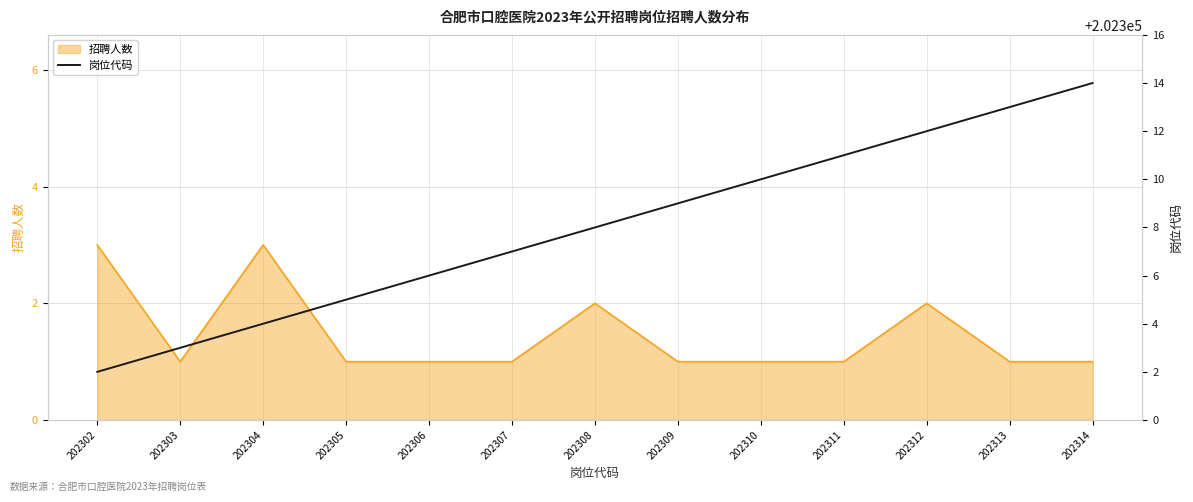

Is it true that 招聘人数 equals 0 at 202305?

False